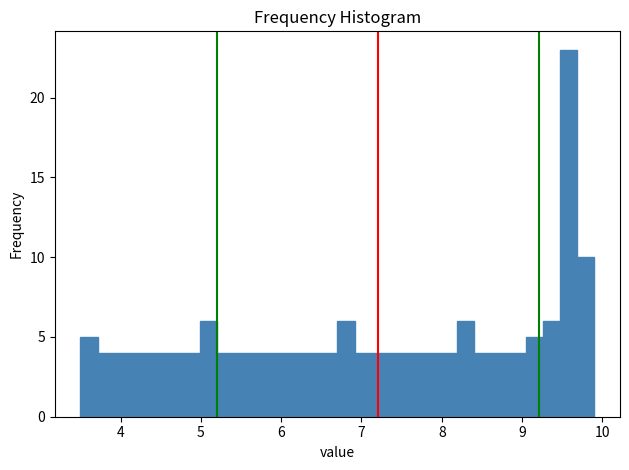

Around what value on the x-axis is the tallest bar? Give the approximate position of its centre, as read against the axis.

9.6